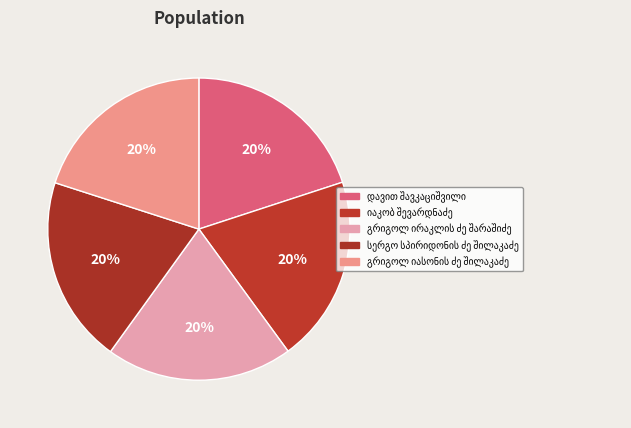

How many segments does this pie chart have?

5